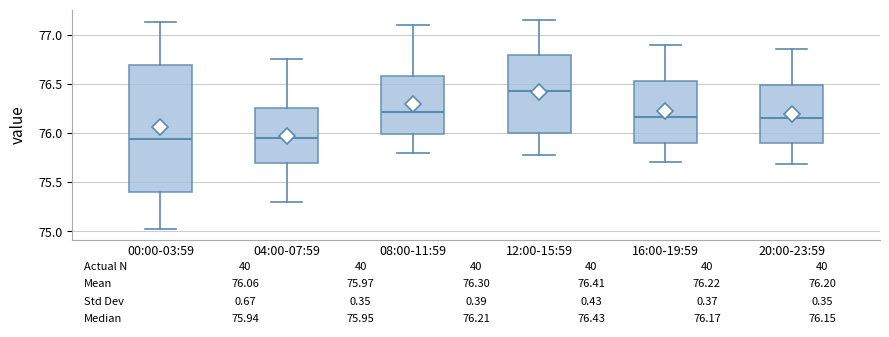

Which box is the tallest, from its lower edge to its upper edge?

00:00-03:59